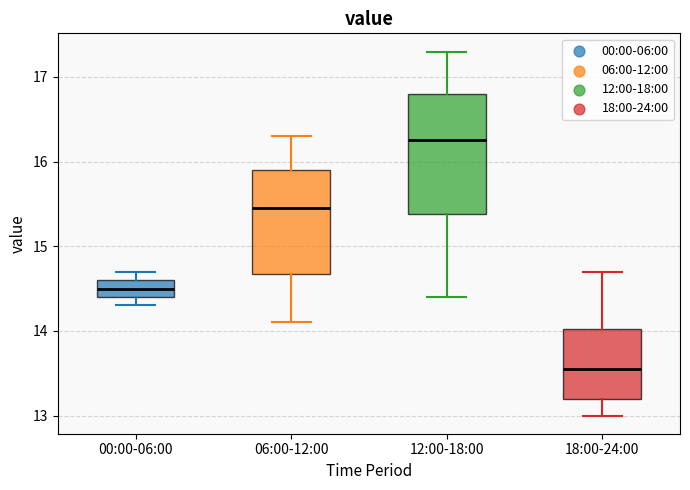

Comparing the boxes themselves (not the whiskers), which one is the tallest?

12:00-18:00